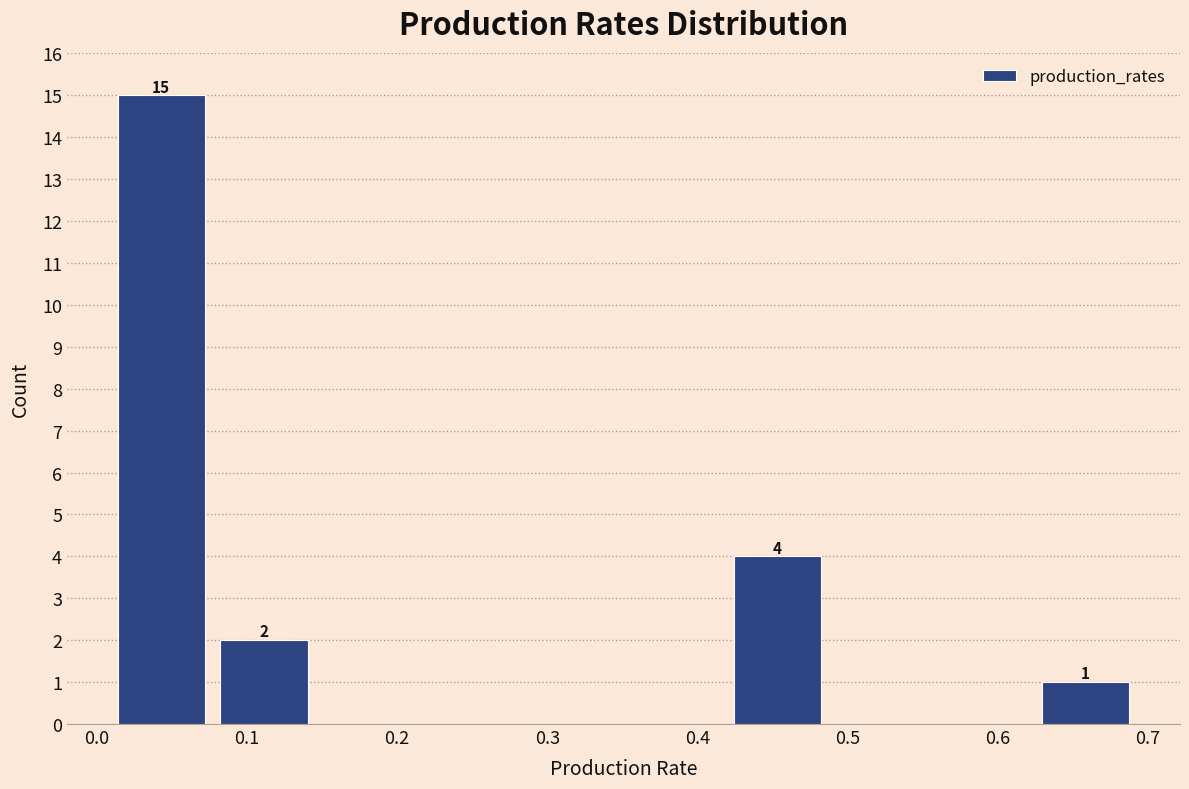

Which range on the x-axis has the tallest bar?

0.01 to 0.08